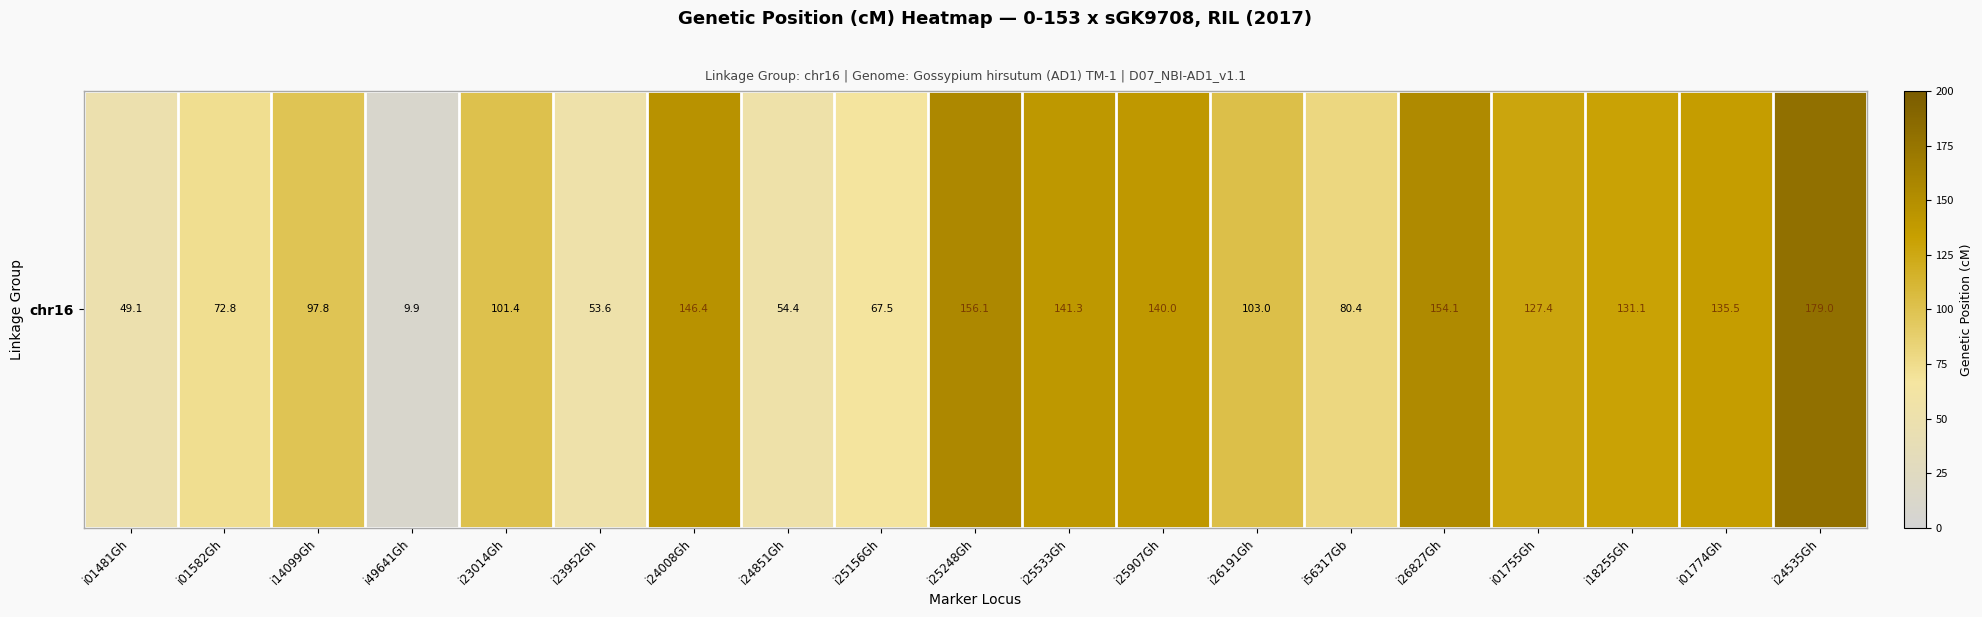

What is the maximum value shown in the chart?

179.0